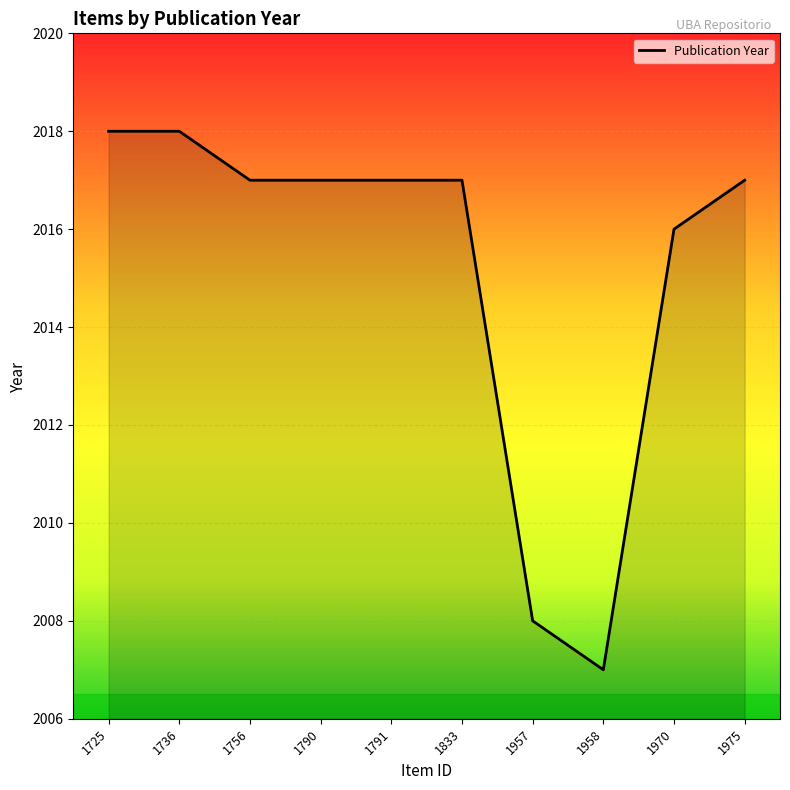

Is it true that the value at 1736 is 3479?

False